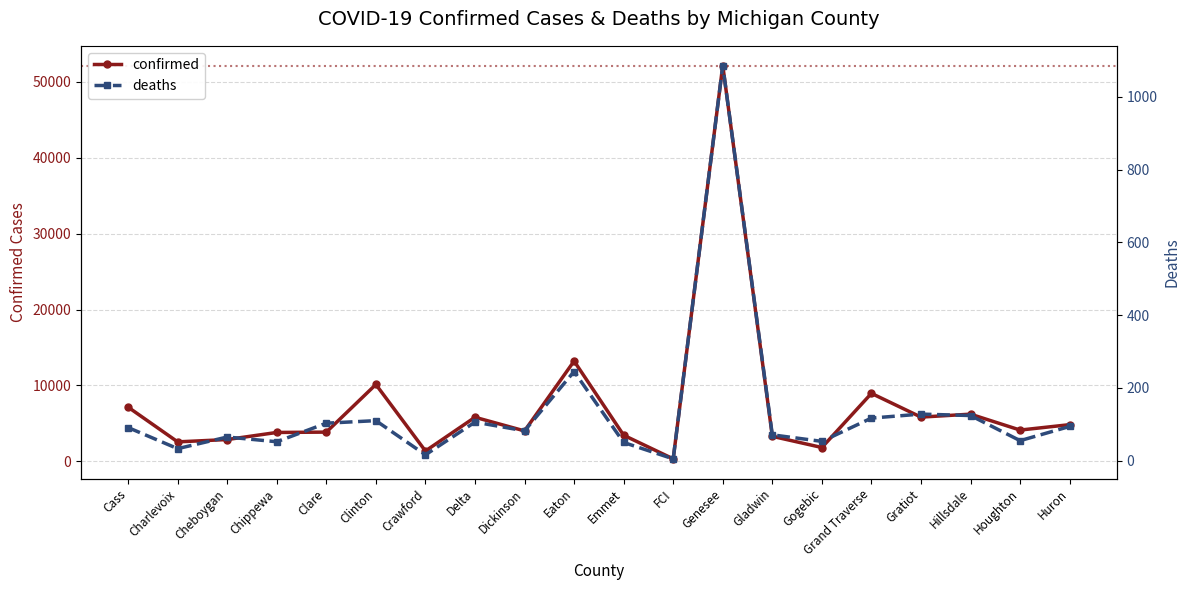

What position from the right is Clare?

16